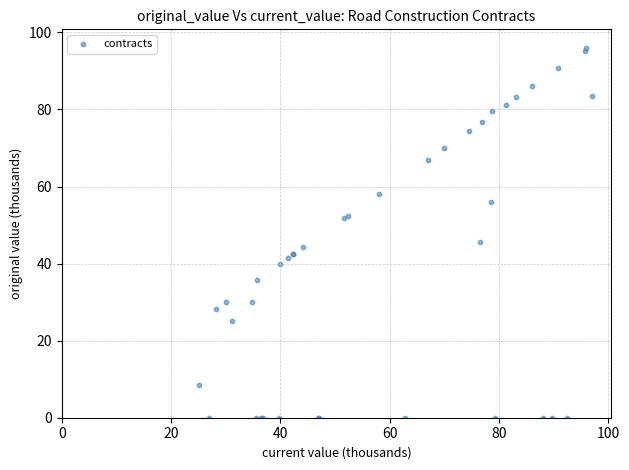

What Y value in the scatter plot is closest to 47?

45.6